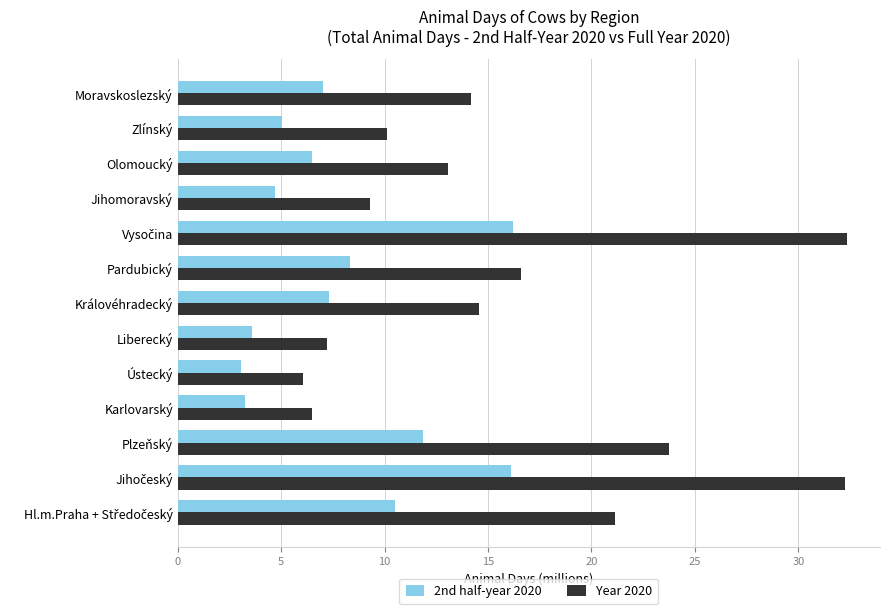

Rank the series by their maximum value, from highest to lowest.

Year 2020, 2nd half-year 2020